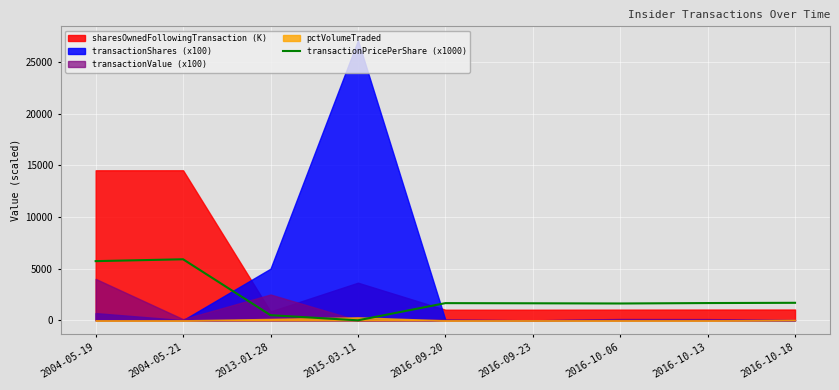

Reading right to left, transcribe all the data shown in this chart.

1696.3	1672.0	1630.0	1650.0	1664.7	0.0	500.0	5910.0	5730.0